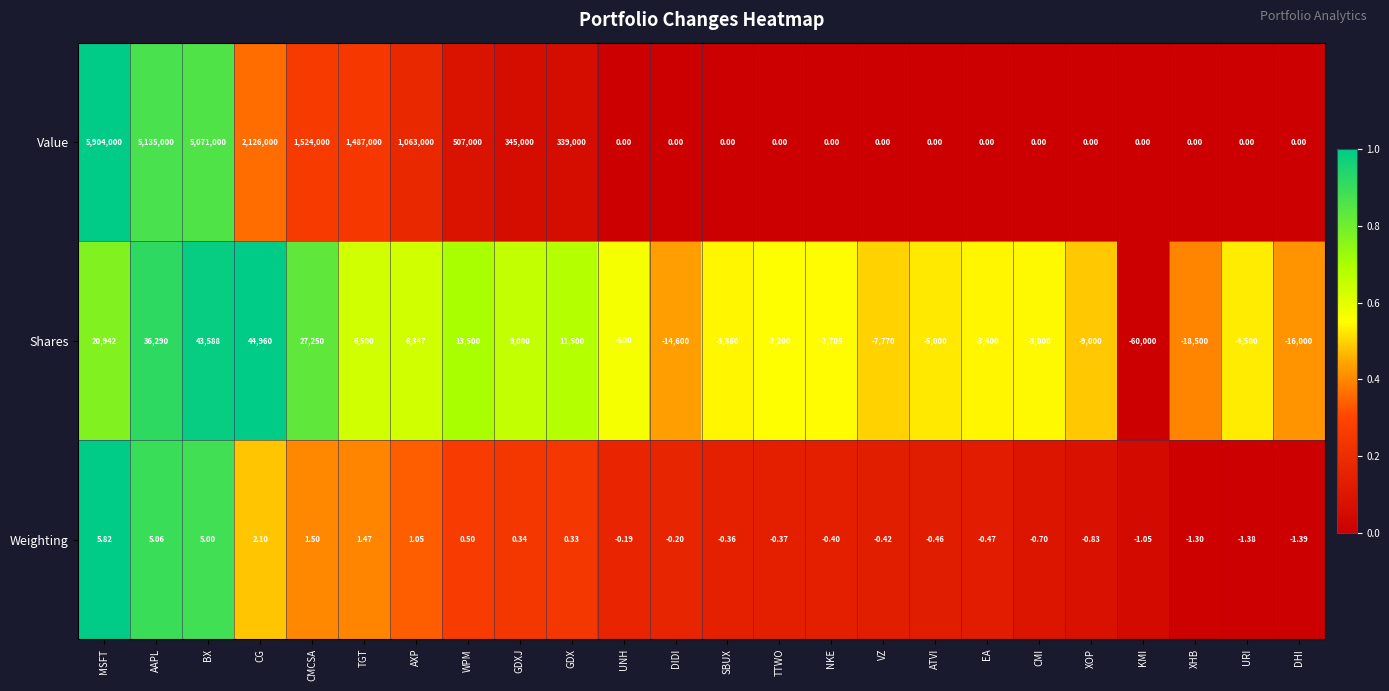

Is the value of Weighting at GDXJ greater than the value of Shares at MSFT?

No